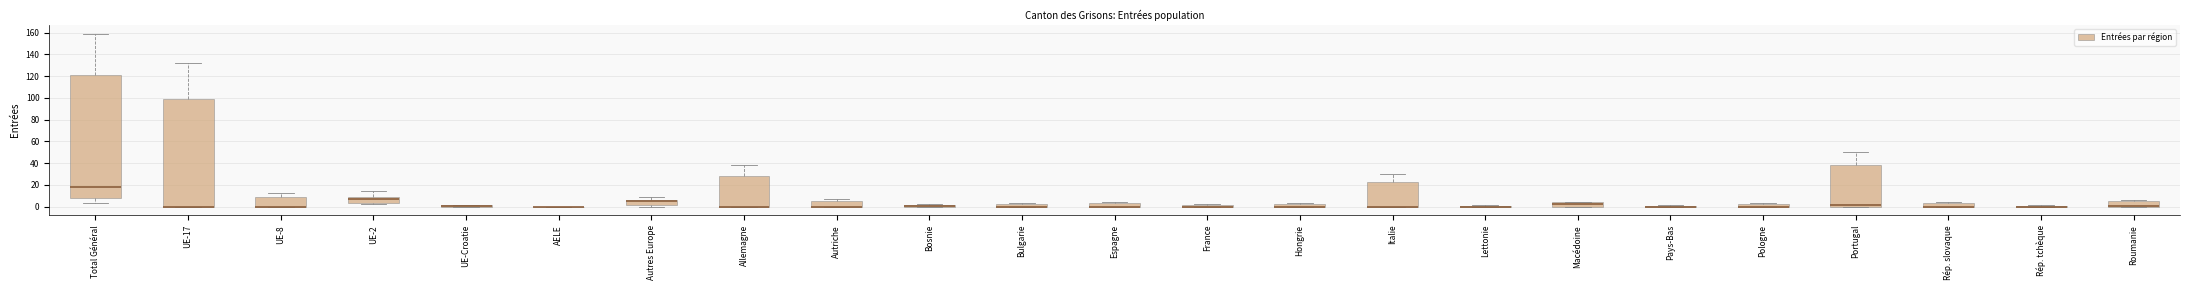

Where is the upper edge of the box for Bosnie on the y-axis? The values are not printed on the chart, so give them approximately, as read against the axis.

2